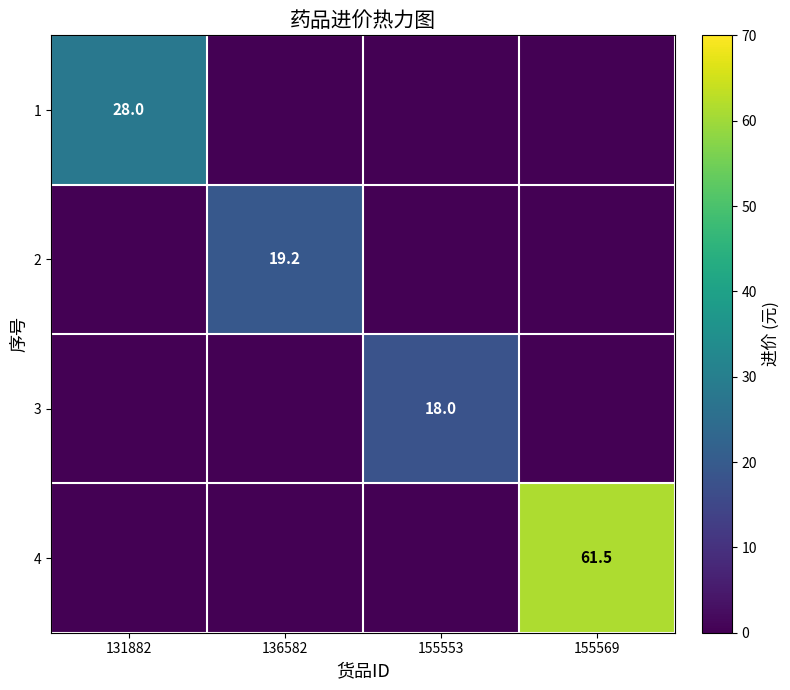

Is it true that 2 equals 11.1 at 136582?

False